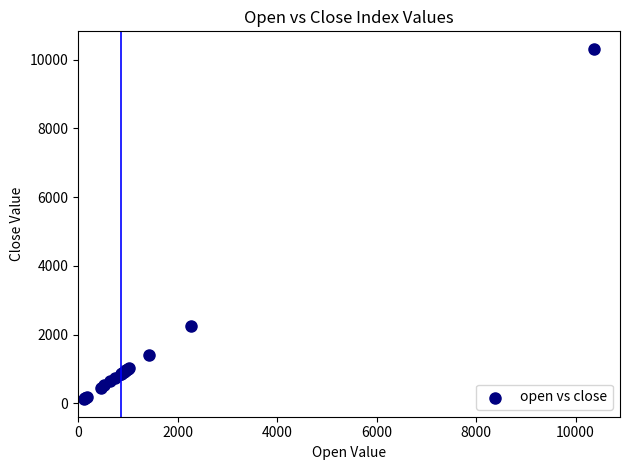

What Y value in the scatter plot is closest to 5216?

2259.2